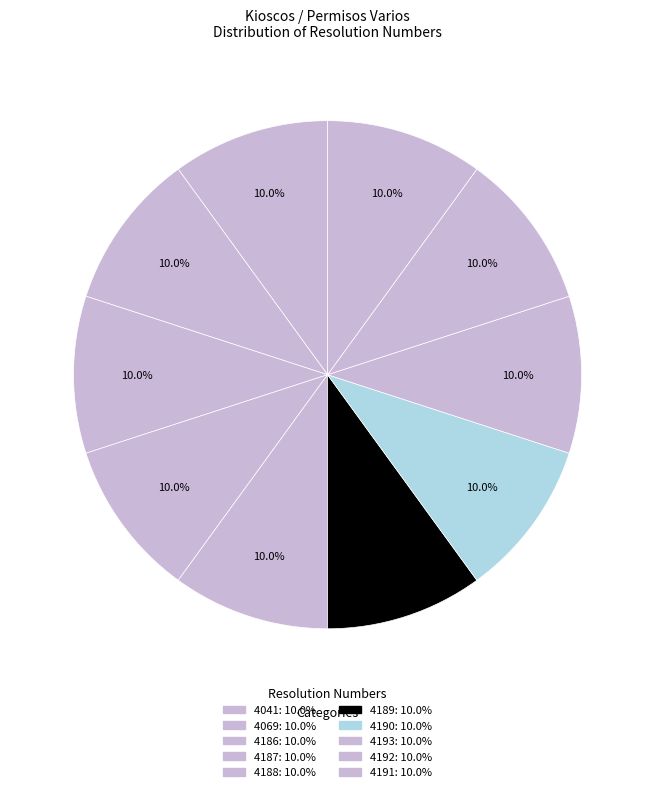

To the nearest percent, what portion does 4193 represent?

10%